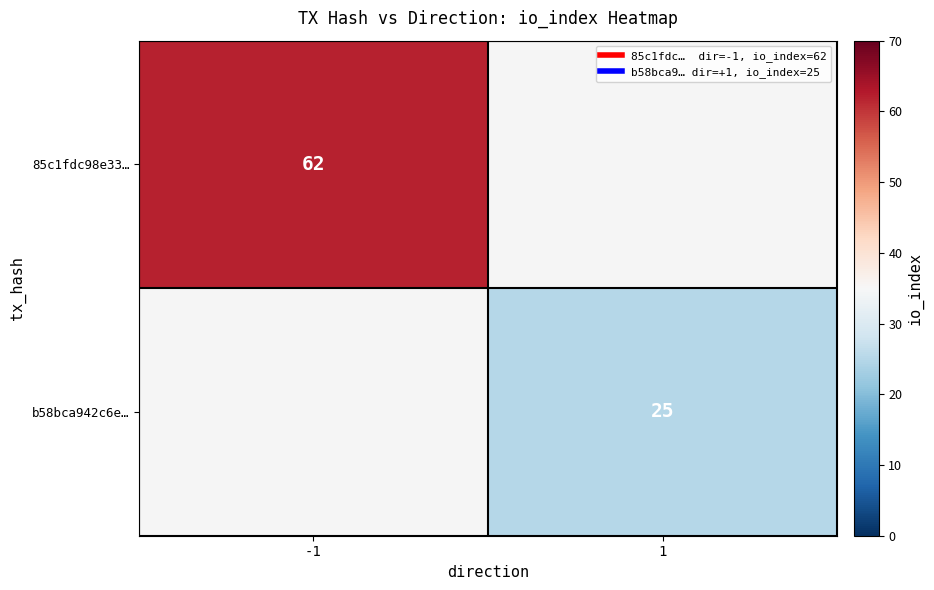

How many positive values does the 85c1fdc98e33… series have?

1